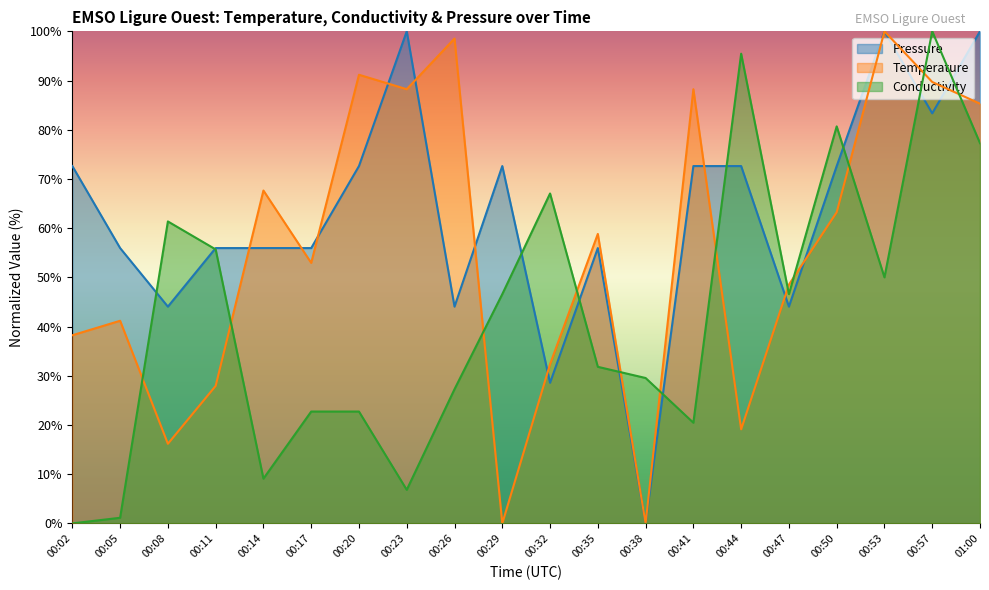

What position from the left is 00:02?

1